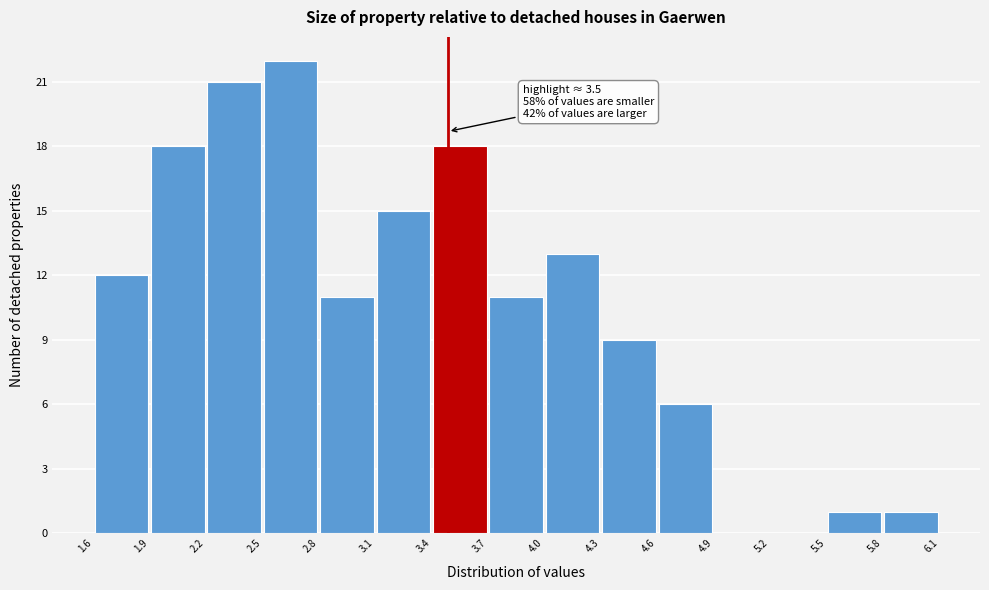

Over which range of the x-axis is the bar tallest?

2.5 to 2.8